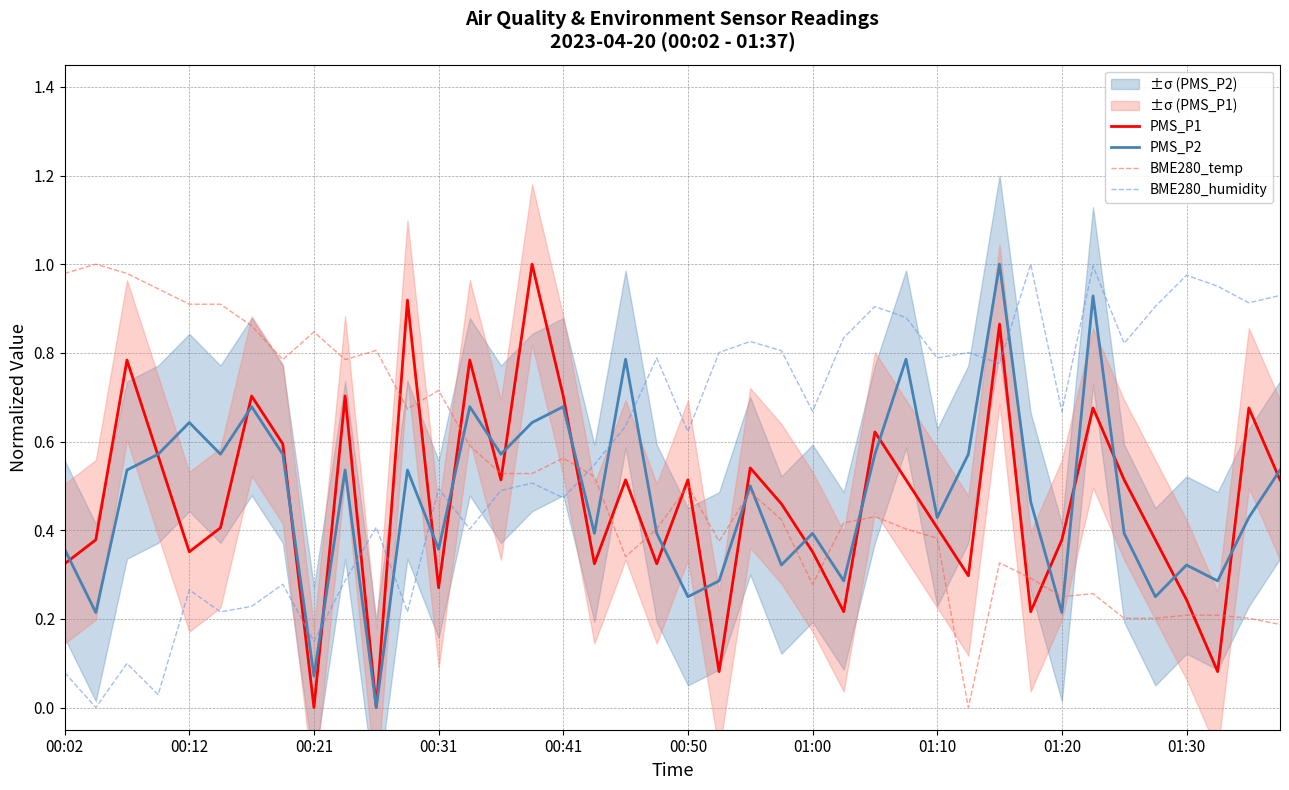

The PMS_P1 series shows 0.1 at 00:12. True or false?

False